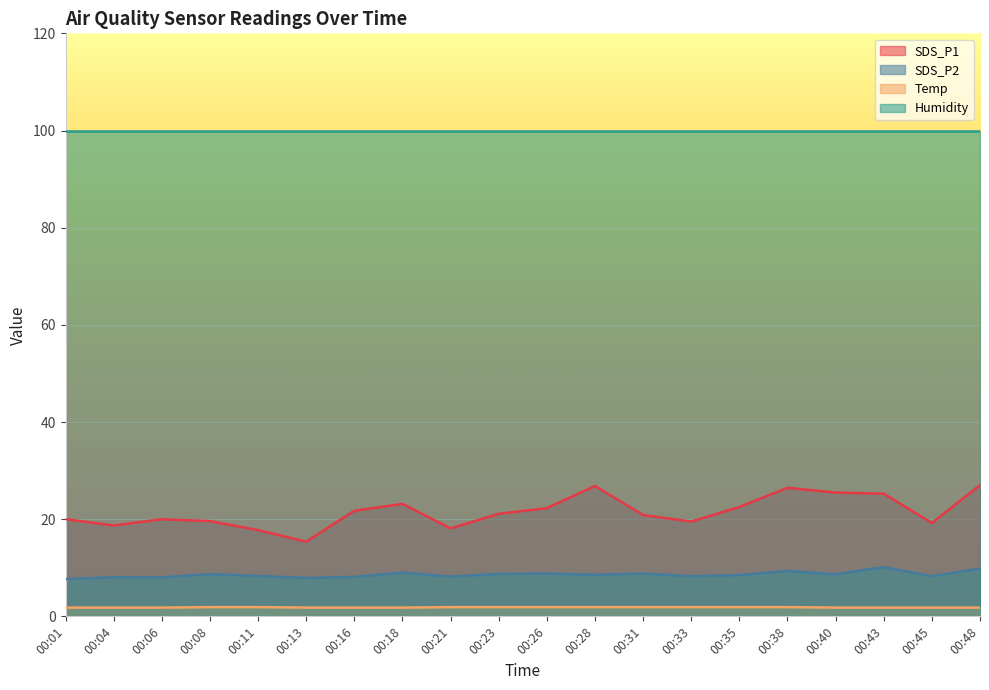

How many lines are shown in the chart?

4